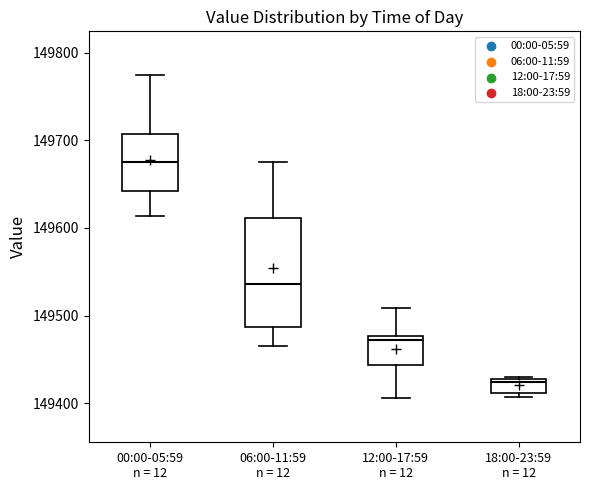

Which box has the highest median line?

00:00-05:59 n = 12